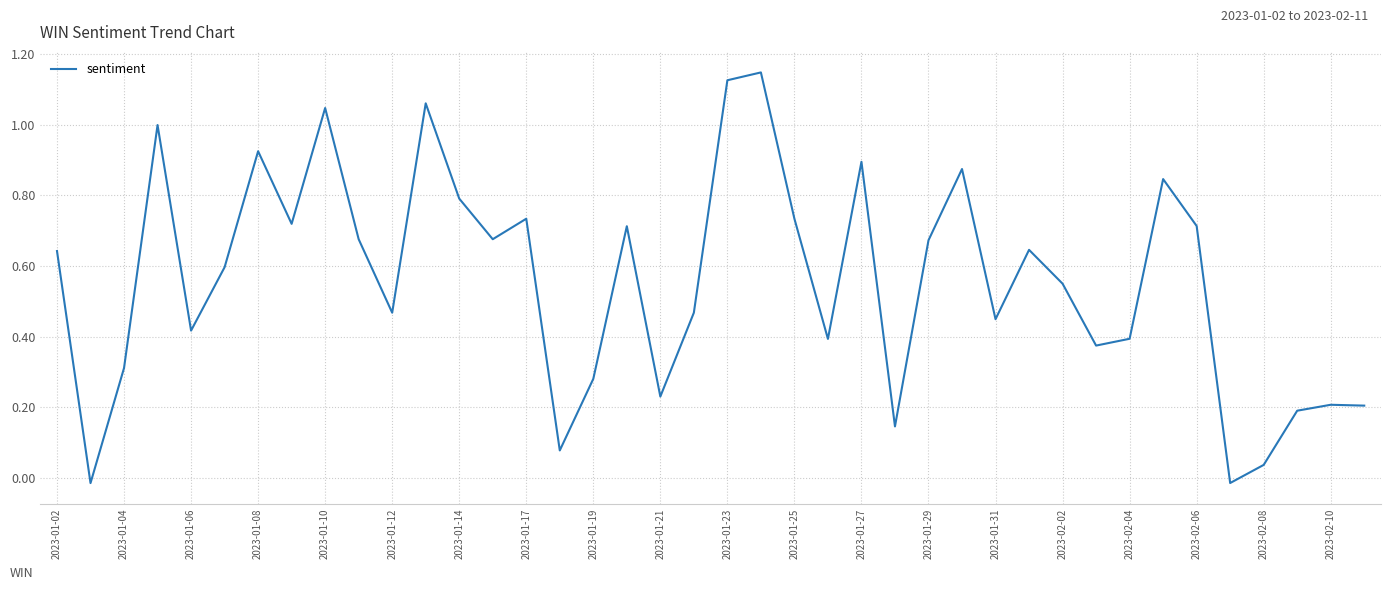

True or false: the data shows 1.2 at 2023-01-27.

False